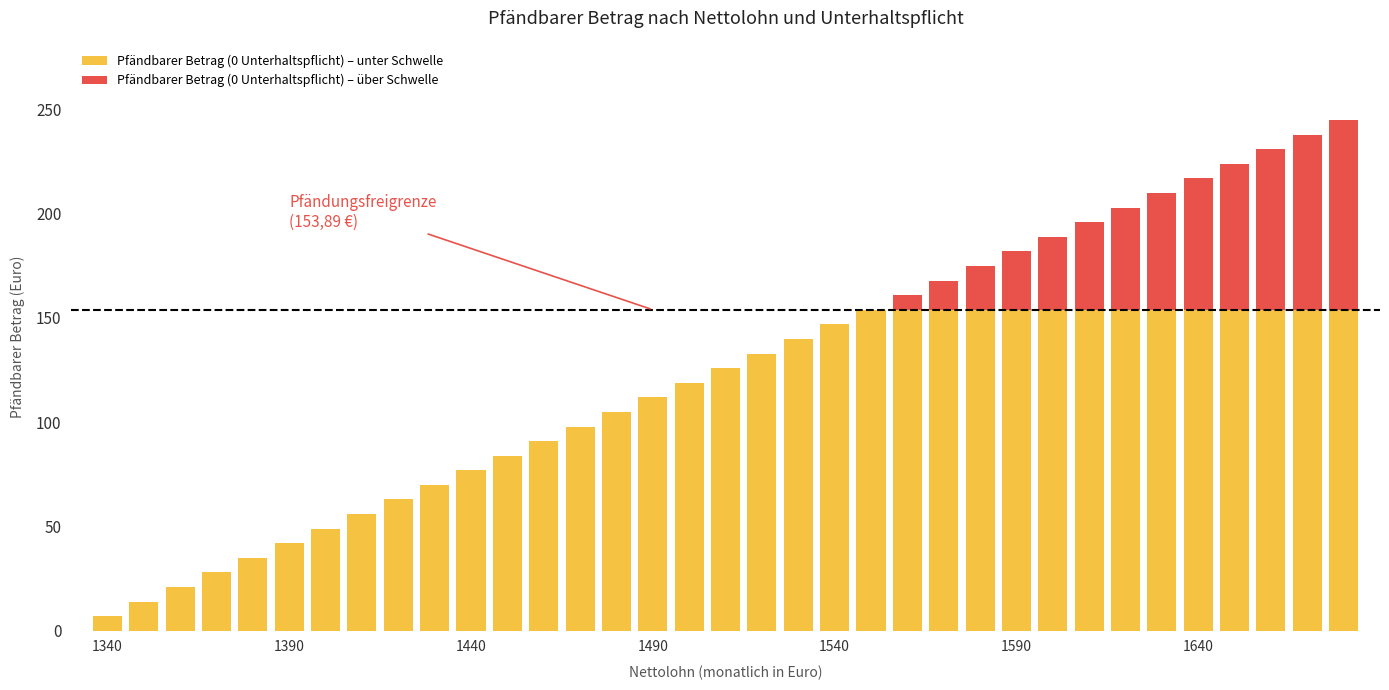

What are all the series names shown in the legend?

Pfändbarer Betrag (0 Unterhaltspflicht) – unter Schwelle, Pfändbarer Betrag (0 Unterhaltspflicht) – über Schwelle